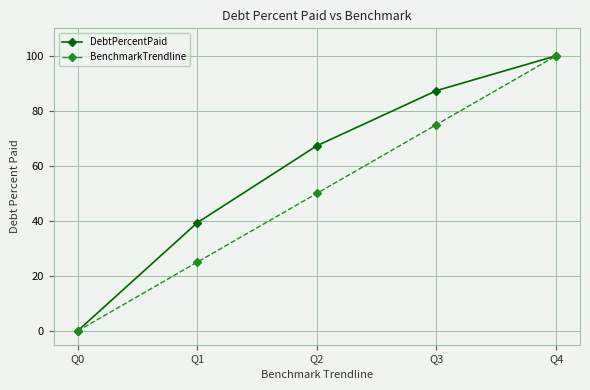

The DebtPercentPaid series shows 87.3 at Q3. True or false?

True